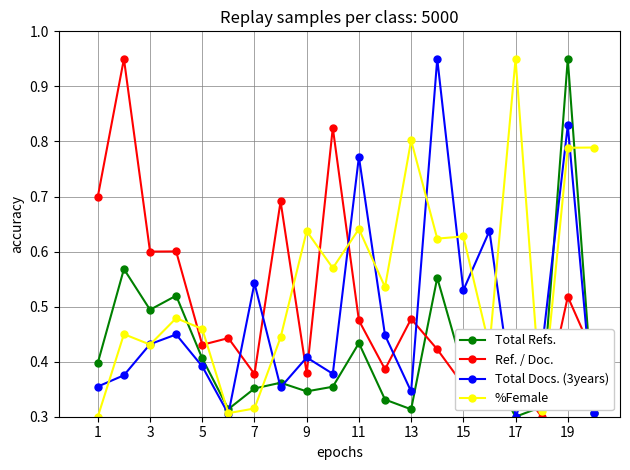

At how many categories does at least one series exceed 0?

20